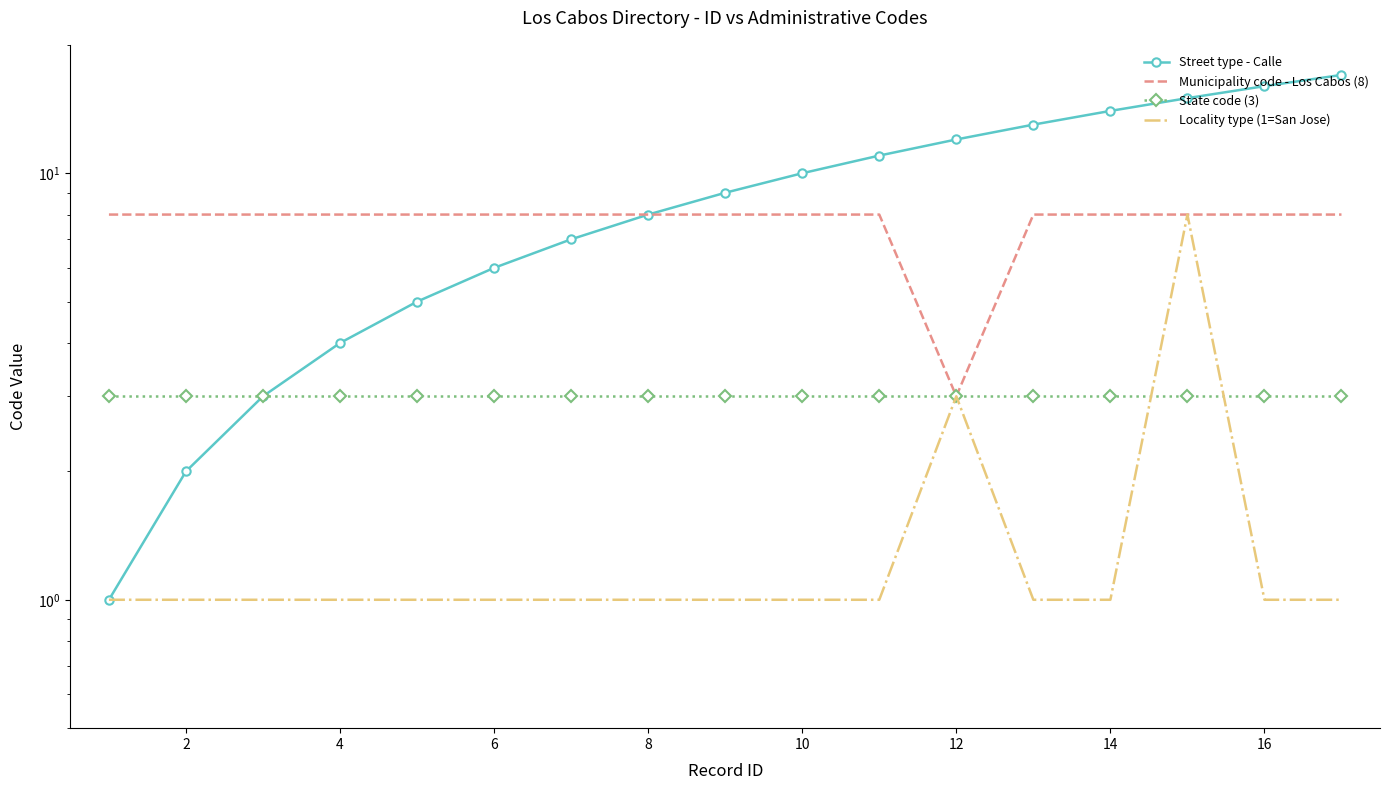

How many distinct data groups are displayed?

4